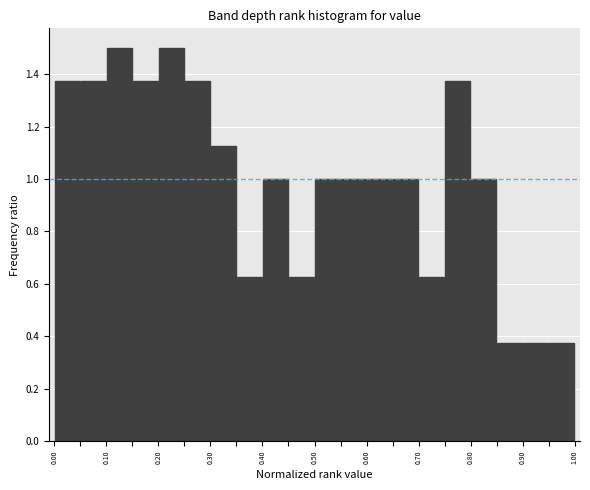

Reading left to right, transcribe this chart: for each bar, give the range it covers on the x-axis and its height. The values are not printed on the chart, so give them approximately, as read against the axis.

0.00 to 0.05: 1.38
0.05 to 0.10: 1.38
0.10 to 0.15: 1.50
0.15 to 0.20: 1.38
0.20 to 0.25: 1.50
0.25 to 0.30: 1.38
0.30 to 0.35: 1.12
0.35 to 0.40: 0.62
0.40 to 0.45: 1.00
0.45 to 0.50: 0.62
0.50 to 0.55: 1.00
0.55 to 0.60: 1.00
0.60 to 0.65: 1.00
0.65 to 0.70: 1.00
0.70 to 0.75: 0.62
0.75 to 0.80: 1.38
0.80 to 0.85: 1.00
0.85 to 0.90: 0.38
0.90 to 0.95: 0.38
0.95 to 1.00: 0.38